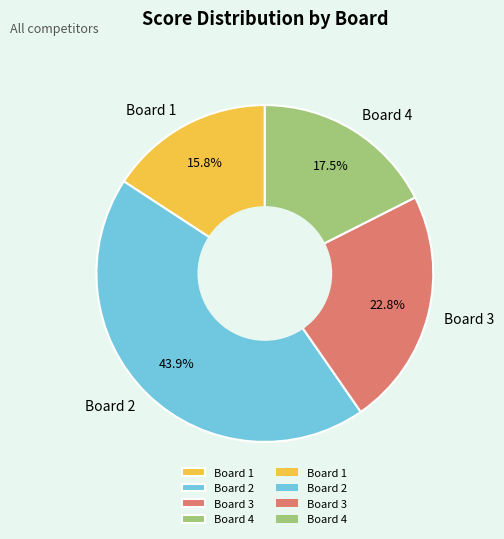

Which slice is the largest?

Board 2